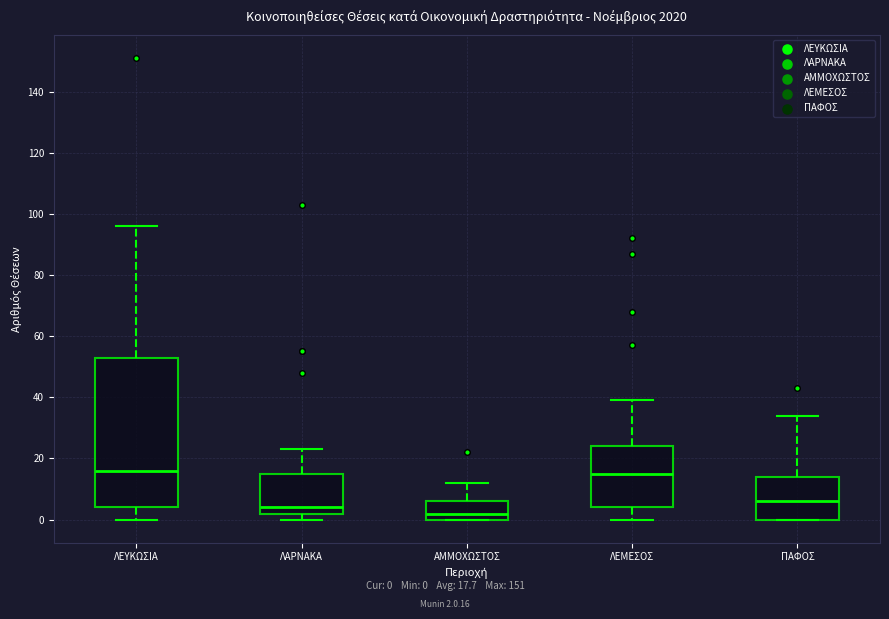

Reading left to right, read every box against the y-axis: the position of its median line, the range the box covers, and the ends of its whiskers. The values are not printed on the chart, so give them approximately, as read against the axis.

ΛΕΥΚΩΣΙΑ: median 16, box 4 to 54, whiskers 0 to 96
ΛΑΡΝΑΚΑ: median 4, box 2 to 16, whiskers 0 to 24
ΑΜΜΟΧΩΣΤΟΣ: median 2, box 0 to 6, whiskers 0 to 12
ΛΕΜΕΣΟΣ: median 16, box 4 to 24, whiskers 0 to 40
ΠΑΦΟΣ: median 6, box 0 to 14, whiskers 0 to 34